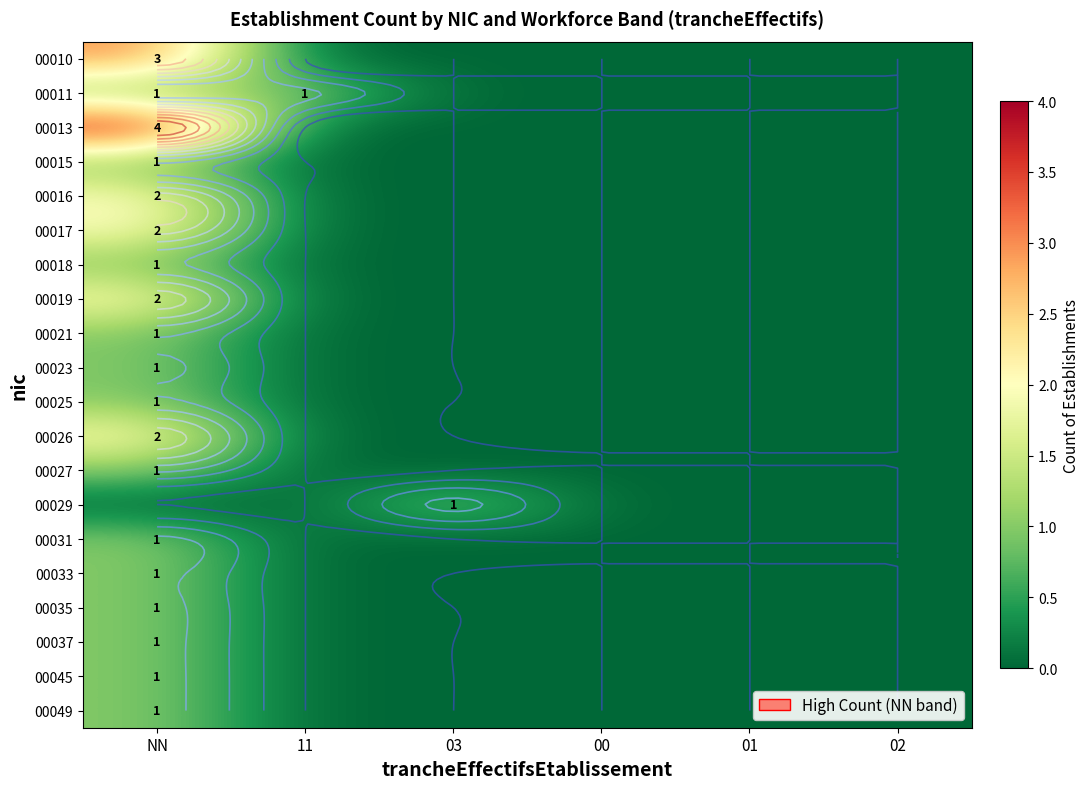

Between 03 and 01, which series saw the biggest shift?

00029